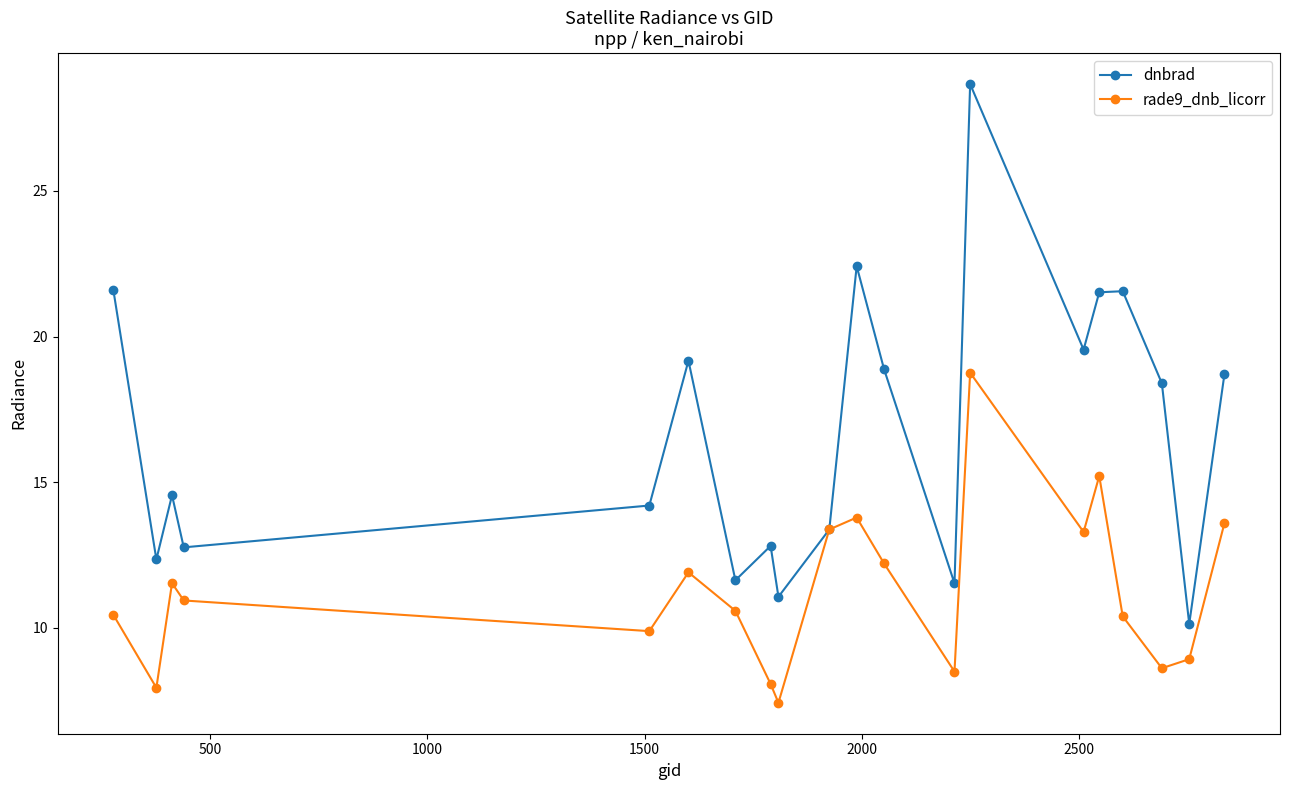

What are all the series names shown in the legend?

dnbrad, rade9_dnb_licorr